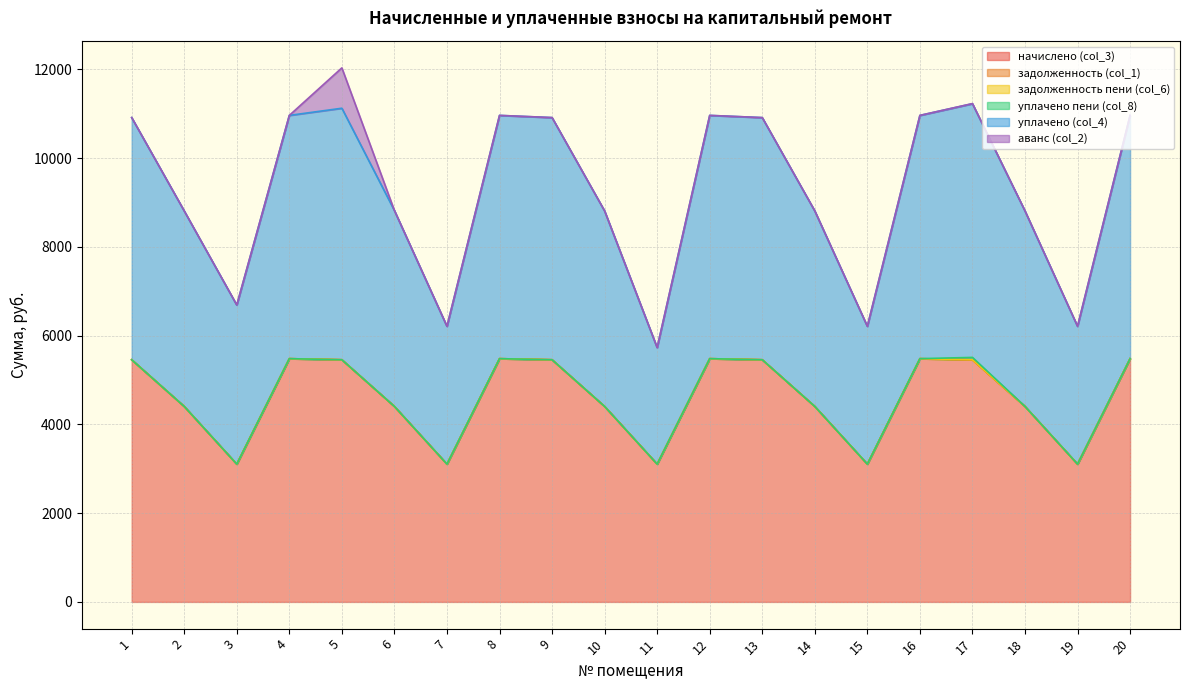

What is the value of the уплачено (col_4) point at the 20th from the left?

5481.4